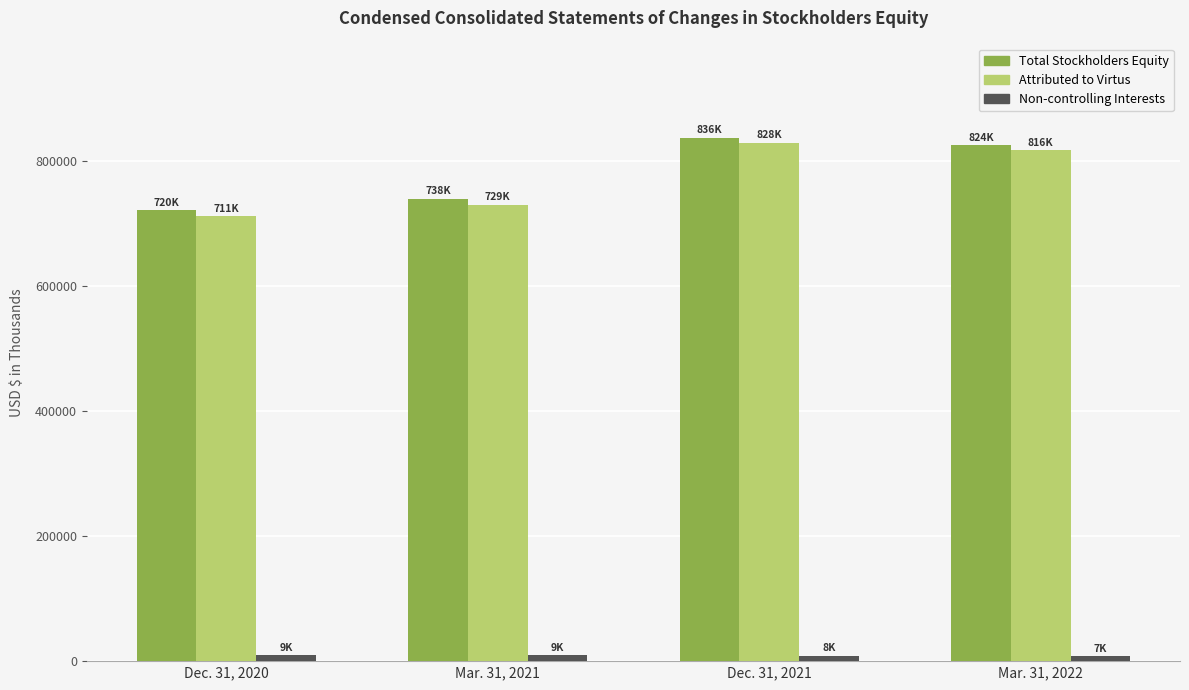

Are the bars grouped side by side (vs. stacked)?

Yes